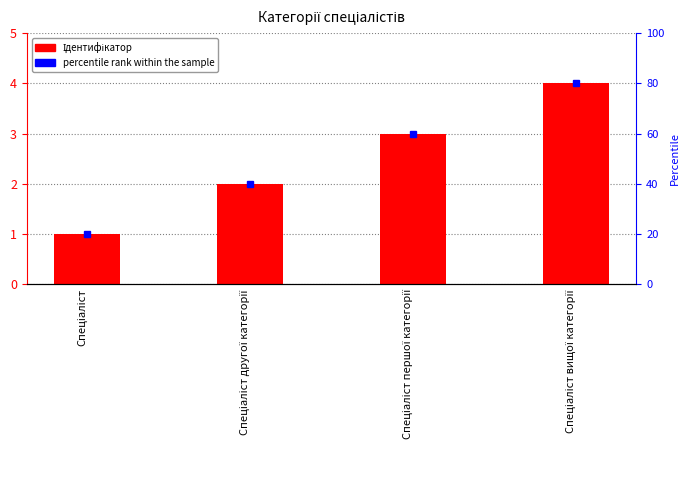

What is the average value?

2